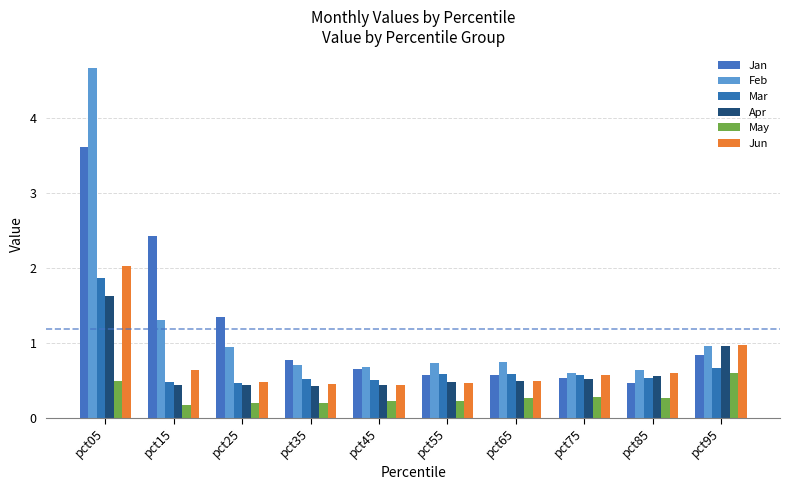

Reading right to left, list all the values displayed in this chart.

Jan: 0.8	0.5	0.5	0.6	0.6	0.7	0.8	1.3	2.4	3.6
Feb: 1.0	0.6	0.6	0.7	0.7	0.7	0.7	0.9	1.3	4.7
Mar: 0.7	0.5	0.6	0.6	0.6	0.5	0.5	0.5	0.5	1.9
Apr: 0.9	0.6	0.5	0.5	0.5	0.4	0.4	0.4	0.4	1.6
May: 0.6	0.3	0.3	0.3	0.2	0.2	0.2	0.2	0.2	0.5
Jun: 1.0	0.6	0.6	0.5	0.5	0.4	0.5	0.5	0.6	2.0